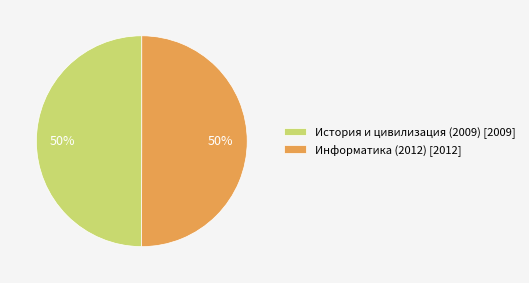

True or false: История и цивилизация (2009) [2009] accounts for 50% of the total.

True